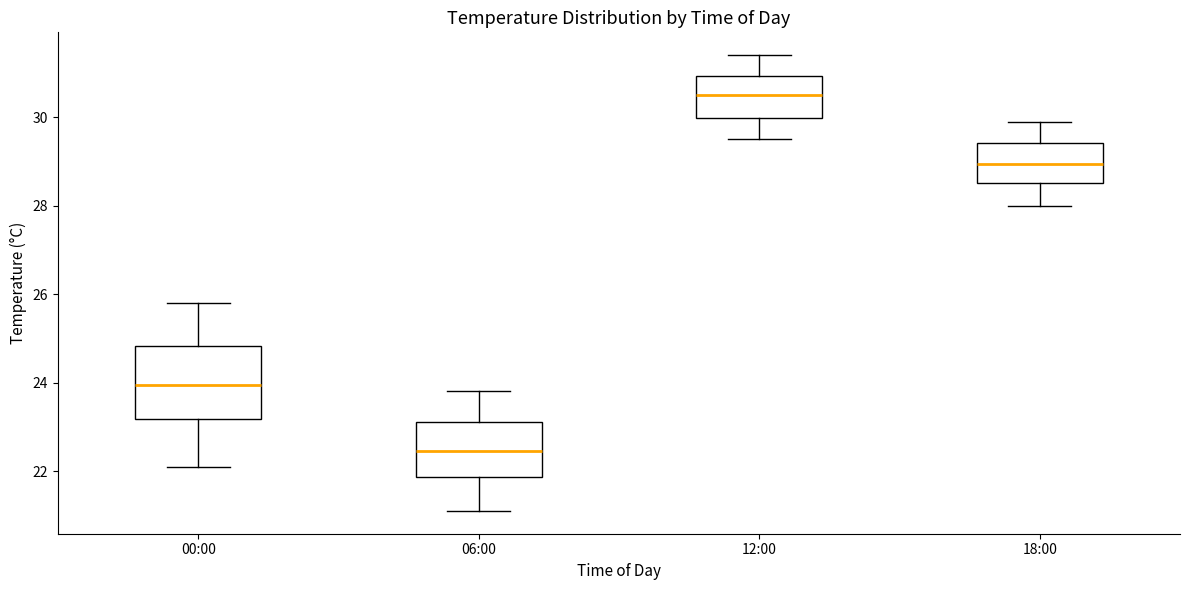

Reading left to right, read every box against the y-axis: the position of its median line, the range the box covers, and the ends of its whiskers. The values are not printed on the chart, so give them approximately, as read against the axis.

00:00: median 24.0, box 23.2 to 24.8, whiskers 22.2 to 25.8
06:00: median 22.4, box 21.8 to 23.2, whiskers 21.2 to 23.8
12:00: median 30.6, box 30.0 to 31.0, whiskers 29.6 to 31.4
18:00: median 29.0, box 28.6 to 29.4, whiskers 28.0 to 30.0